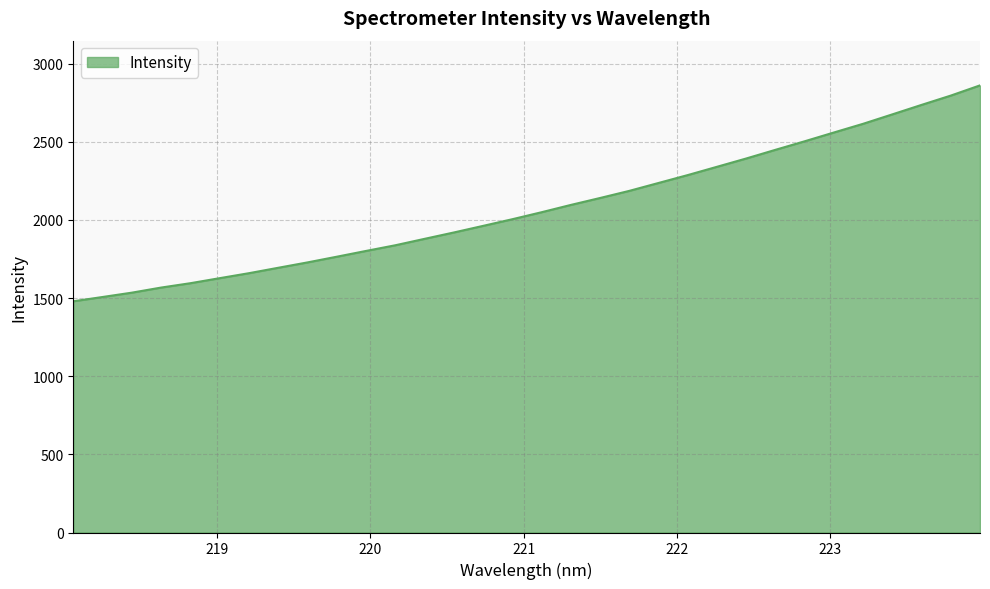

What is the maximum value shown in the chart?

2861.2